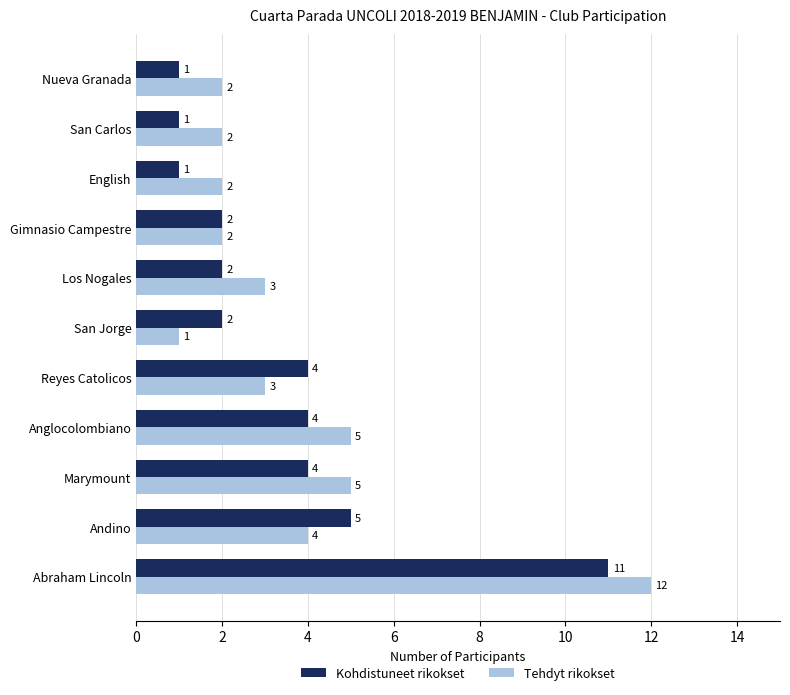

What is the difference between the maximum and minimum values in the Kohdistuneet rikokset series?

10